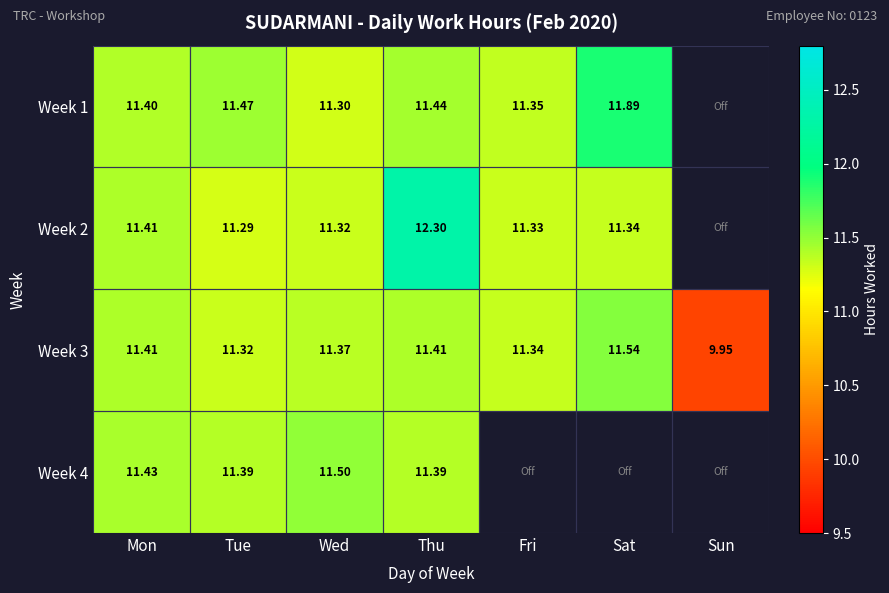

At which label does Week 3 reach its peak?

Sat